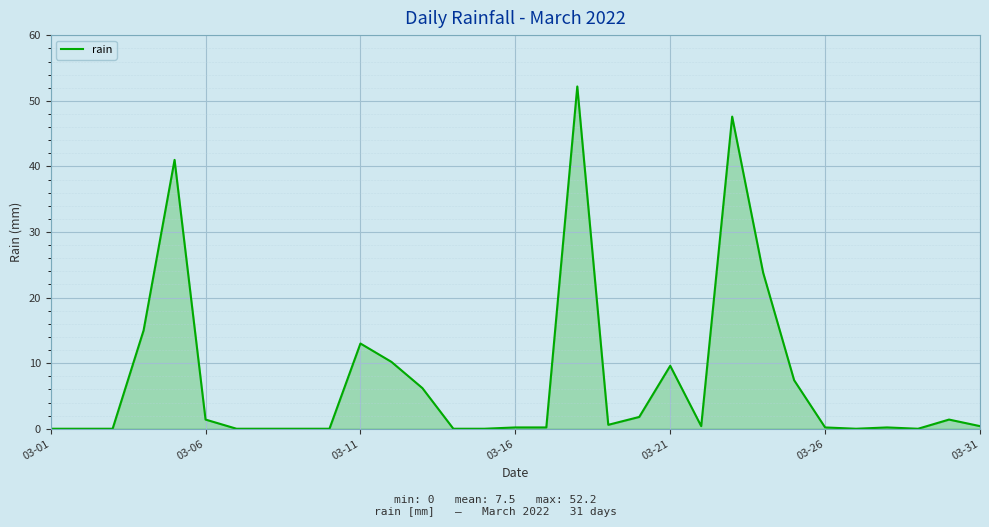

What is the greatest value displayed?

52.2